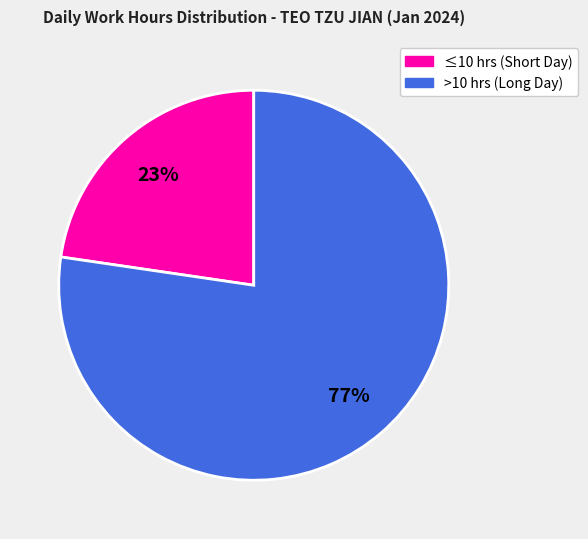

To the nearest percent, what is the average slice percentage?

50%